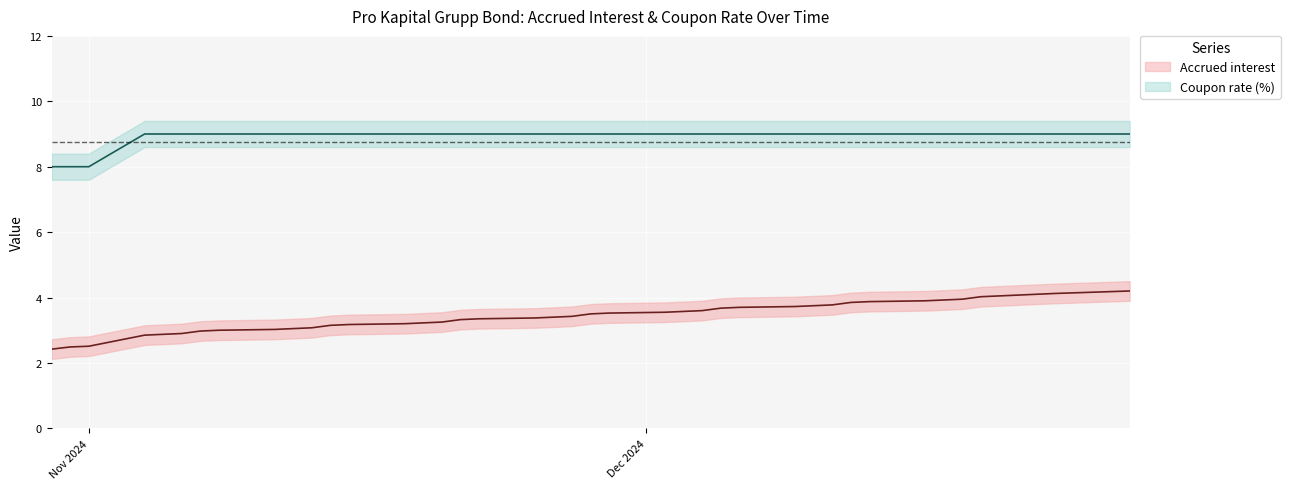

How many Coupon rate (%) values are between 9 and 10?

37